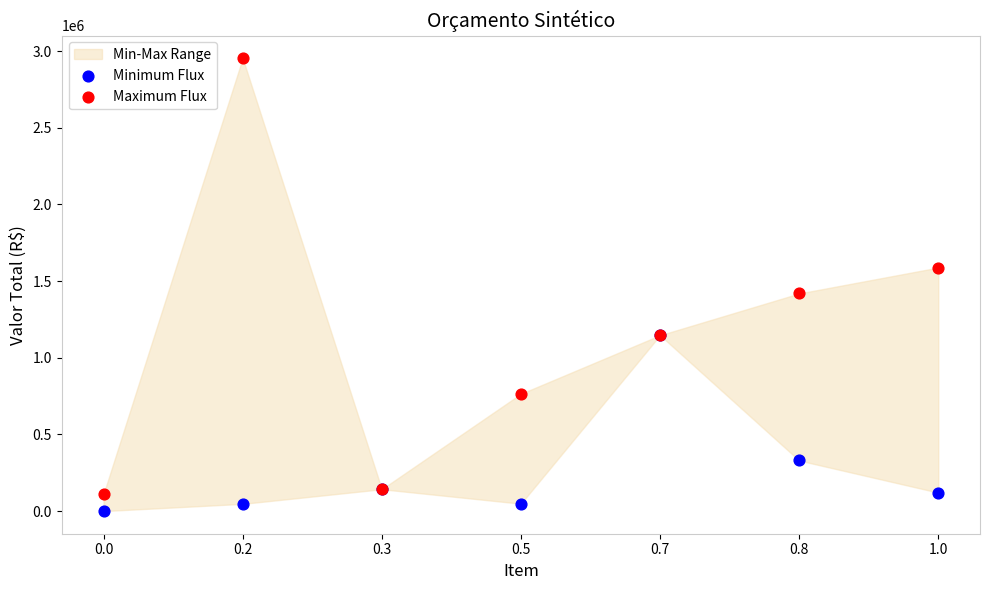

In the Maximum Flux series, what Y value is closest to 1532135?

1588330.7